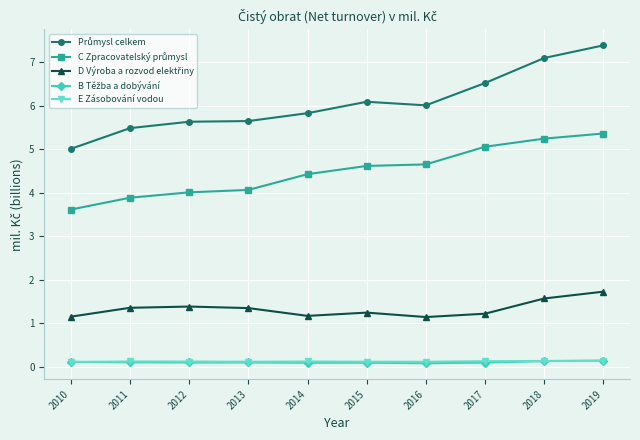

At which category does the chart reach its peak across all series?

2019